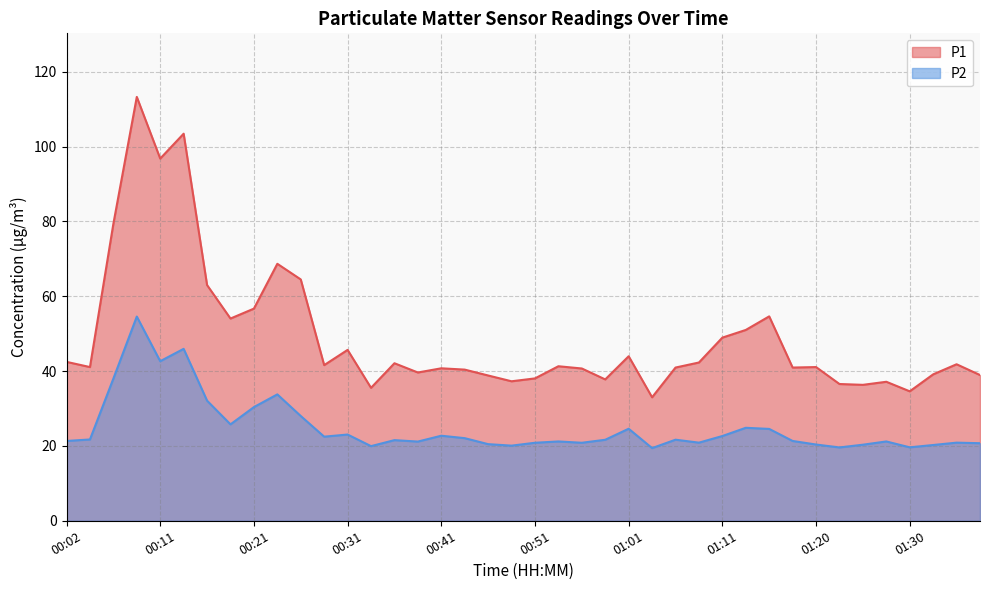

How many distinct data groups are displayed?

2